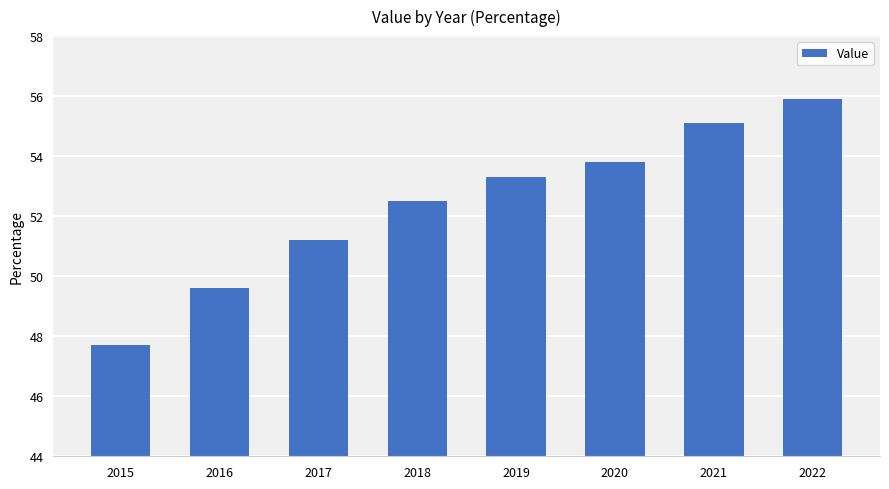

What is the difference between the second highest and minimum values?

7.4